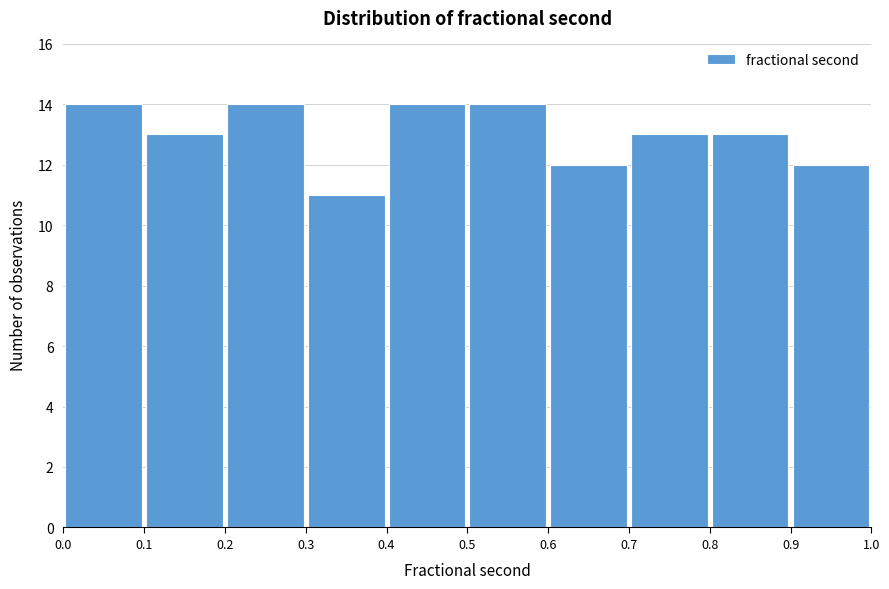

How tall is the bar that spans 0.3 to 0.4 on the x-axis? The values are not printed on the chart, so give them approximately, as read against the axis.

11